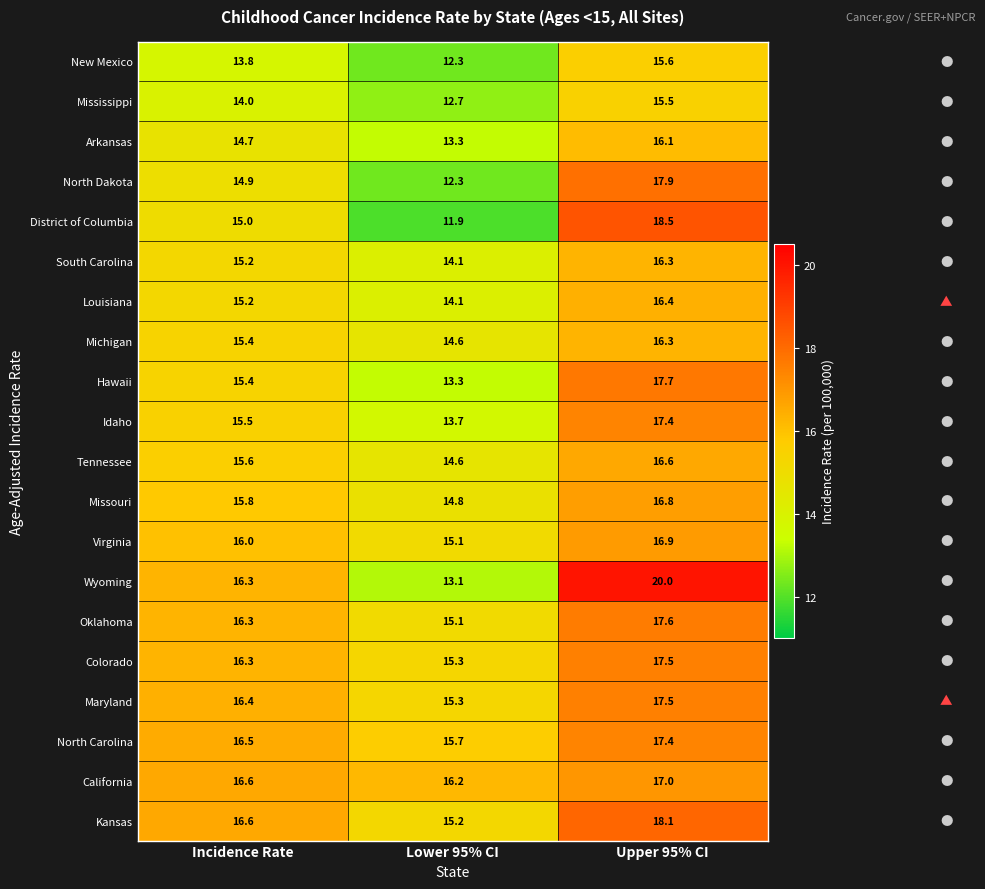

What is the sum of all Mississippi values?

42.2